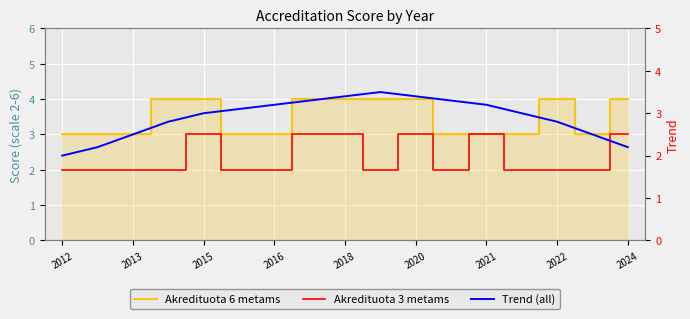

Is it true that Akredituota 6 metams equals 2.1 at 9?

False